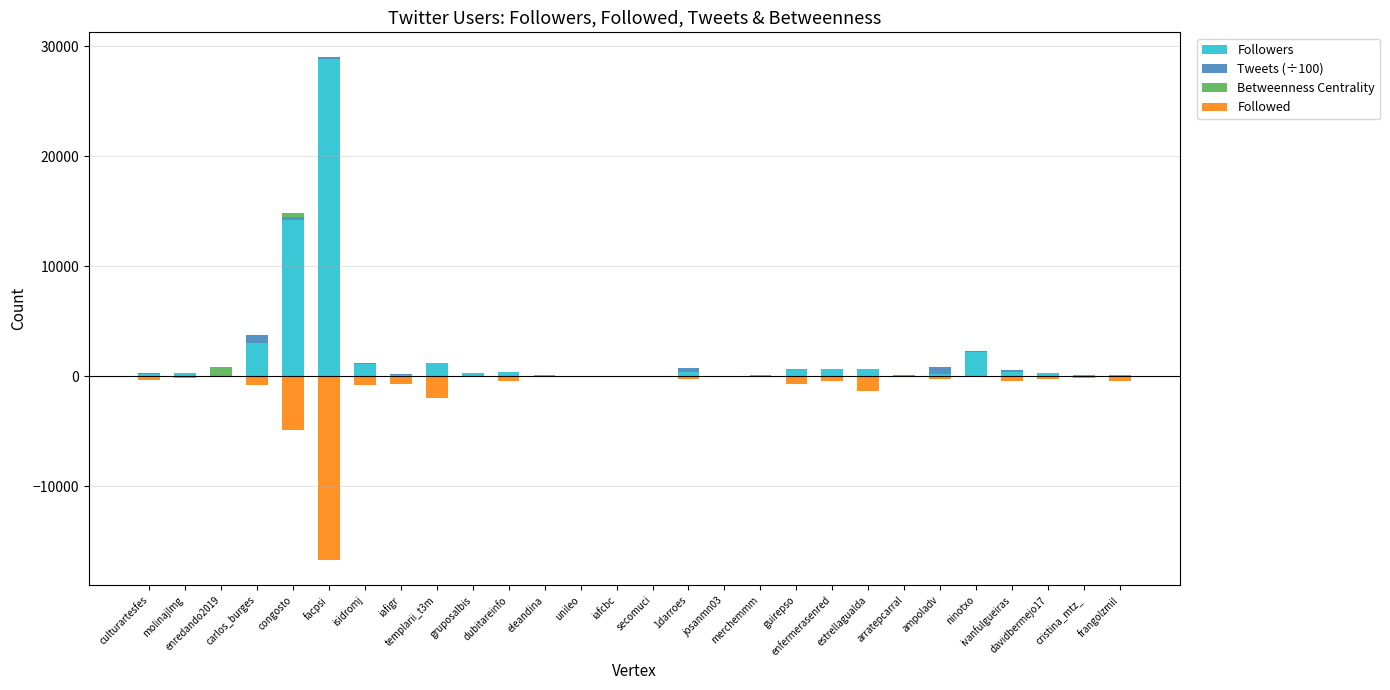

At which label is Tweets (÷100) closest to 373?

1darroes